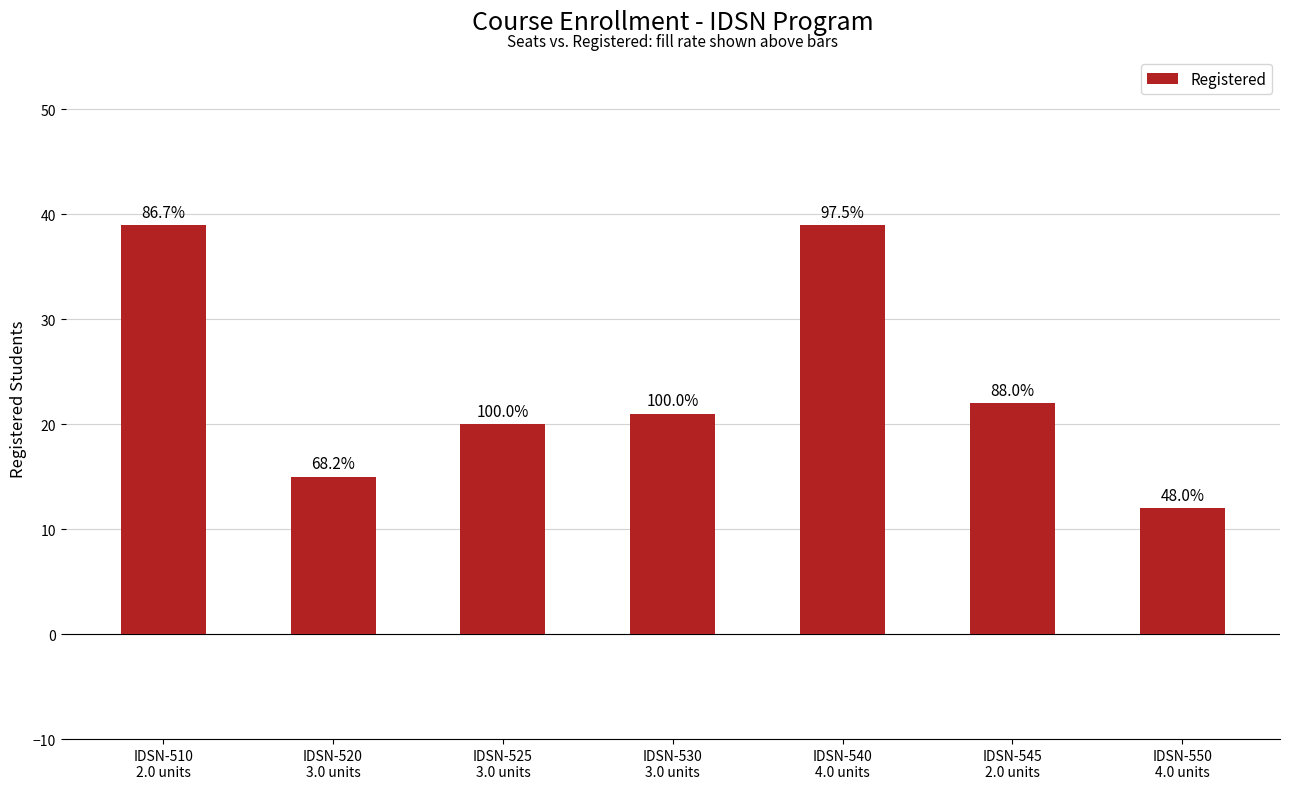

What is the minimum value shown in the chart?

12